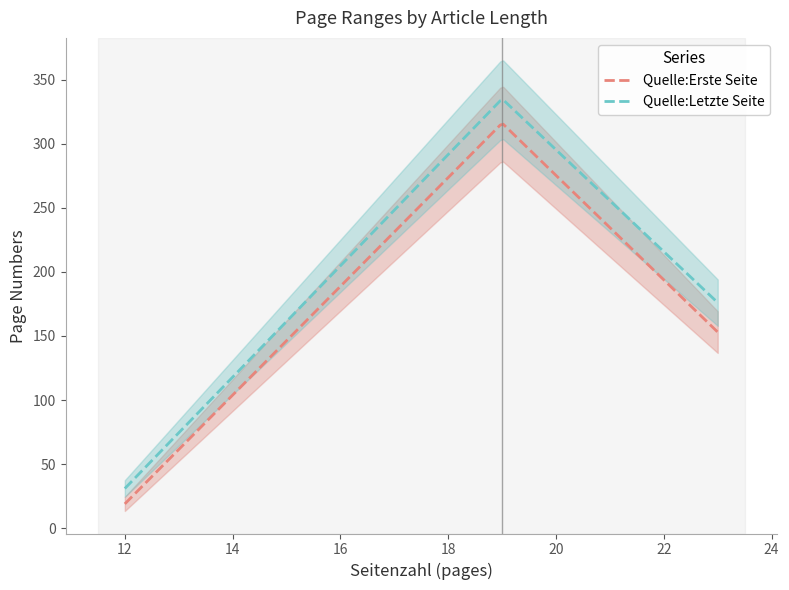

True or false: Quelle:Erste Seite and Quelle:Letzte Seite intersect in this chart.

False